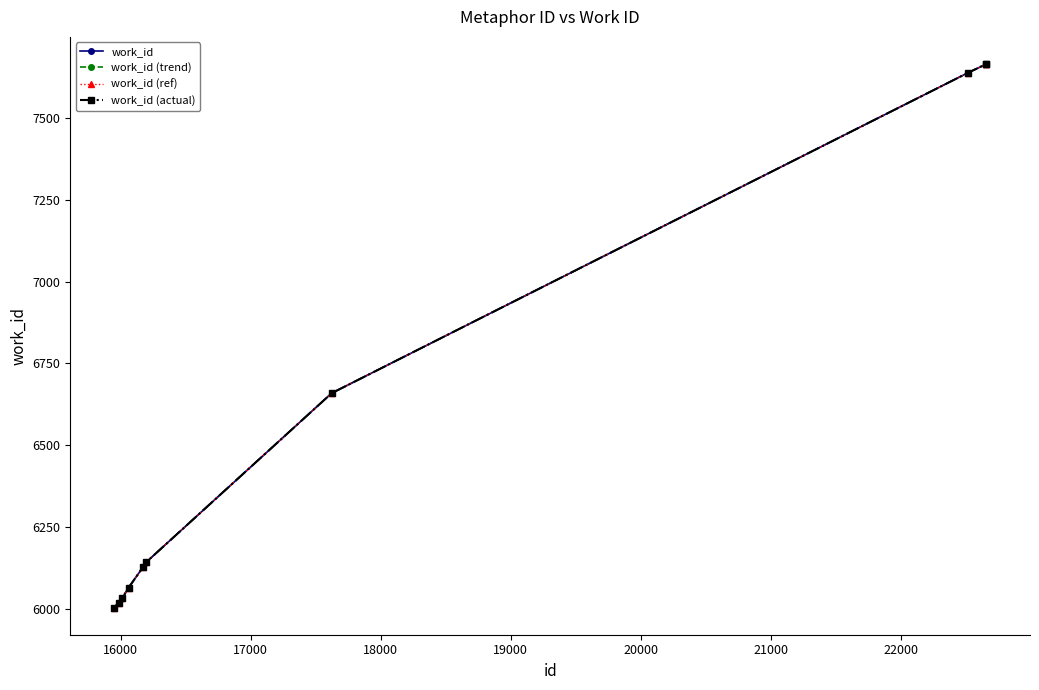

Reading left to right, extract all data points from this chart.

work_id: 6003	6018	6031	6064	6128	6141	6659	7639	7666	7666
work_id (trend): 6003	6018	6031	6064	6128	6141	6659	7639	7666	7666
work_id (ref): 6003	6018	6031	6064	6128	6141	6659	7639	7666	7666
work_id (actual): 6003	6018	6031	6064	6128	6141	6659	7639	7666	7666